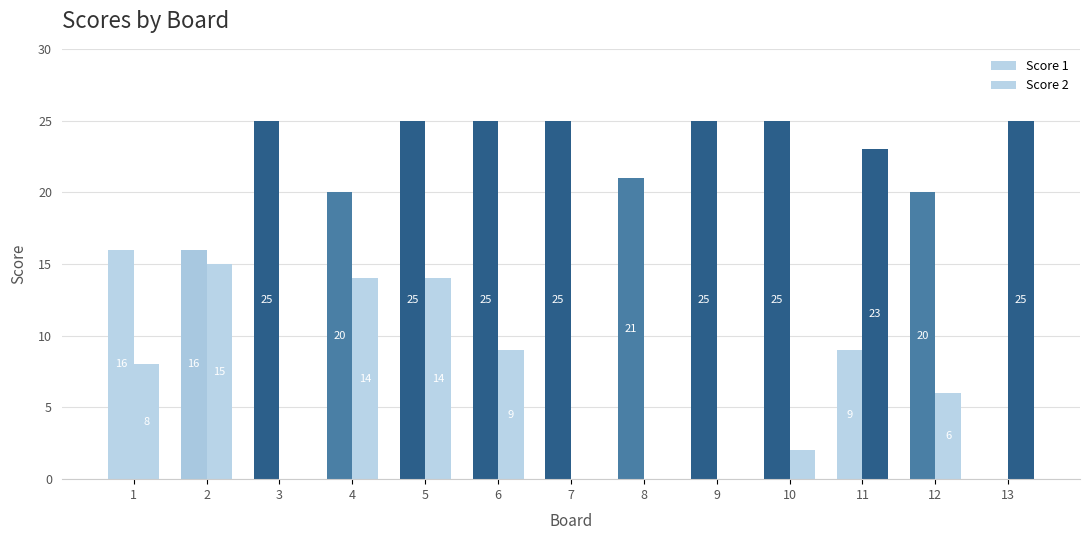

How many series are shown in this chart?

2